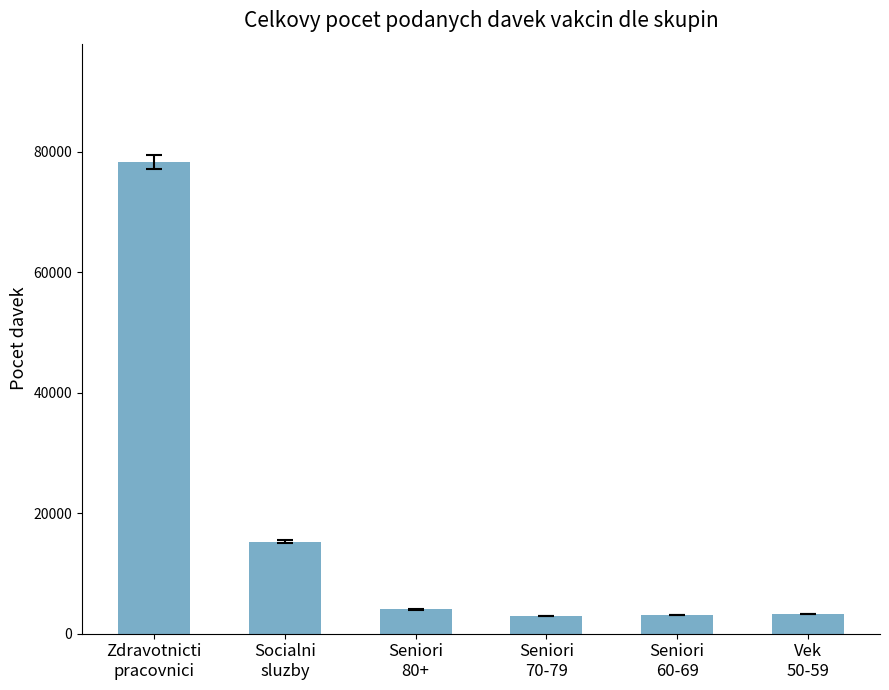

What is the maximum value shown in the chart?

78327